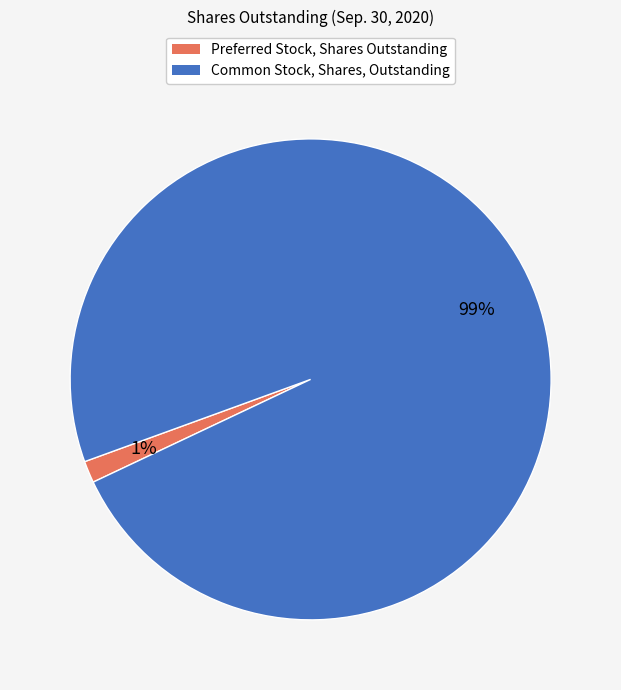

To the nearest percent, what is the average slice percentage?

50%